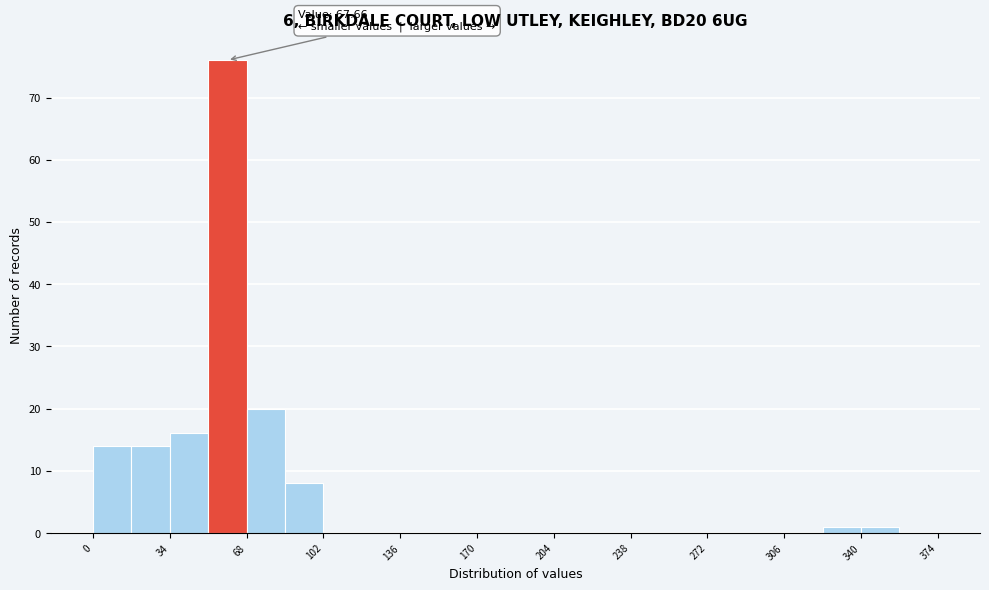

Read against the x-axis, roughly where is the centre of the tallest bar?

60